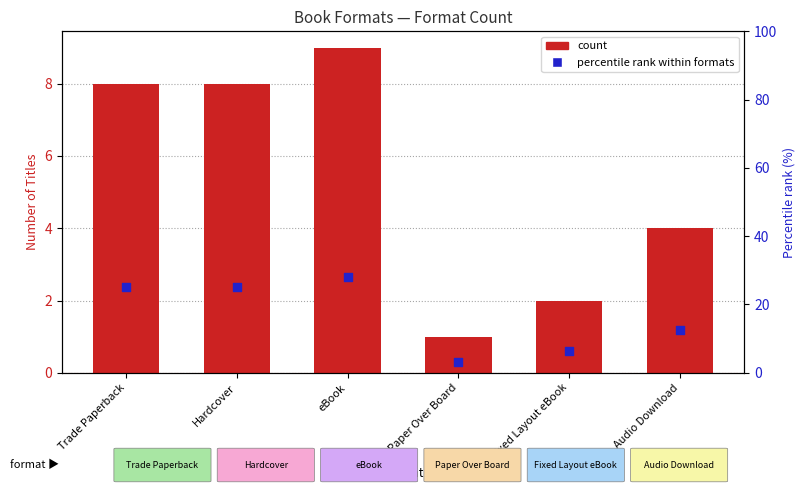

Which series has the largest total across all categories?

percentile rank within formats